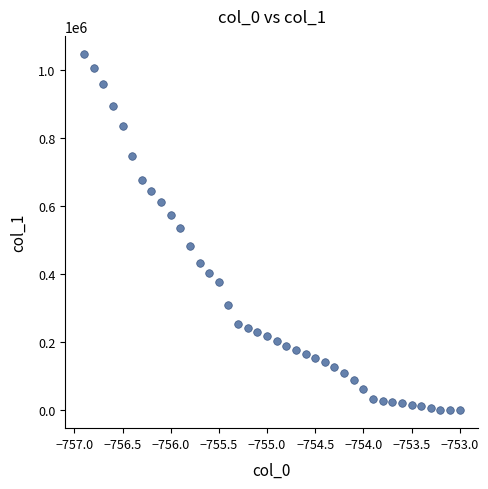

What is the range of X values (max minus min)?

3.9